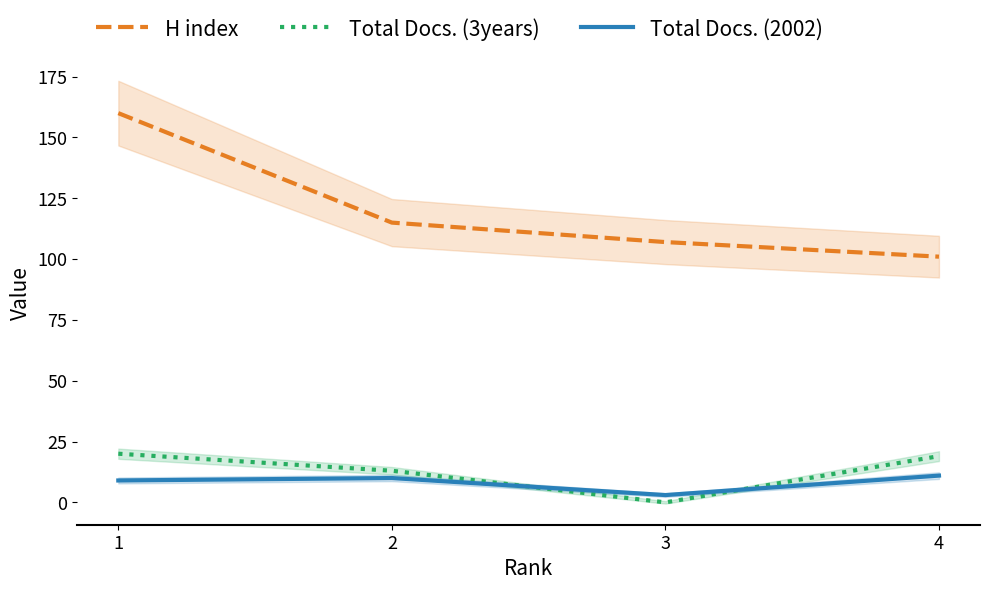

What are all the series names shown in the legend?

H index, Total Docs. (3years), Total Docs. (2002)